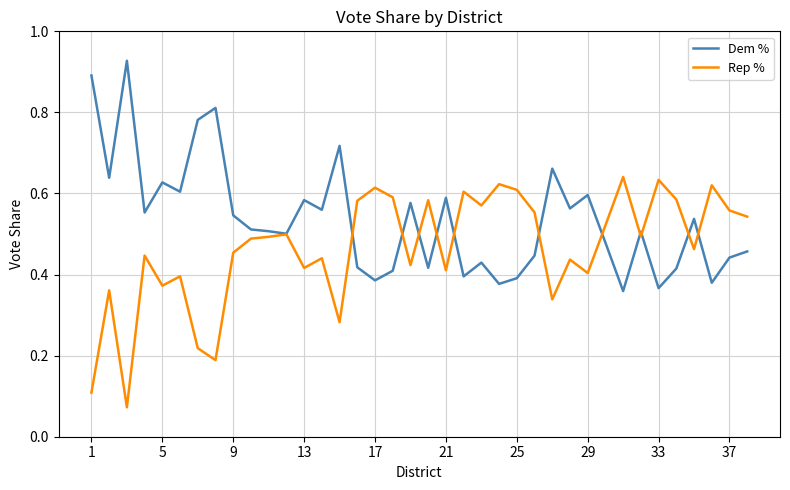

At how many categories does at least one series exceed 0?

38